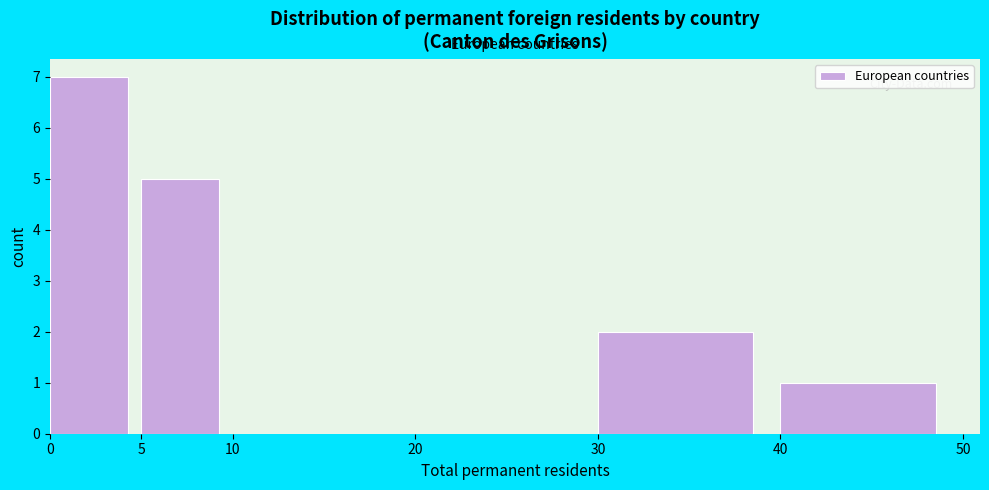

What is the height of the bar covering 30 to 40 on the x-axis? The values are not printed on the chart, so give them approximately, as read against the axis.

2